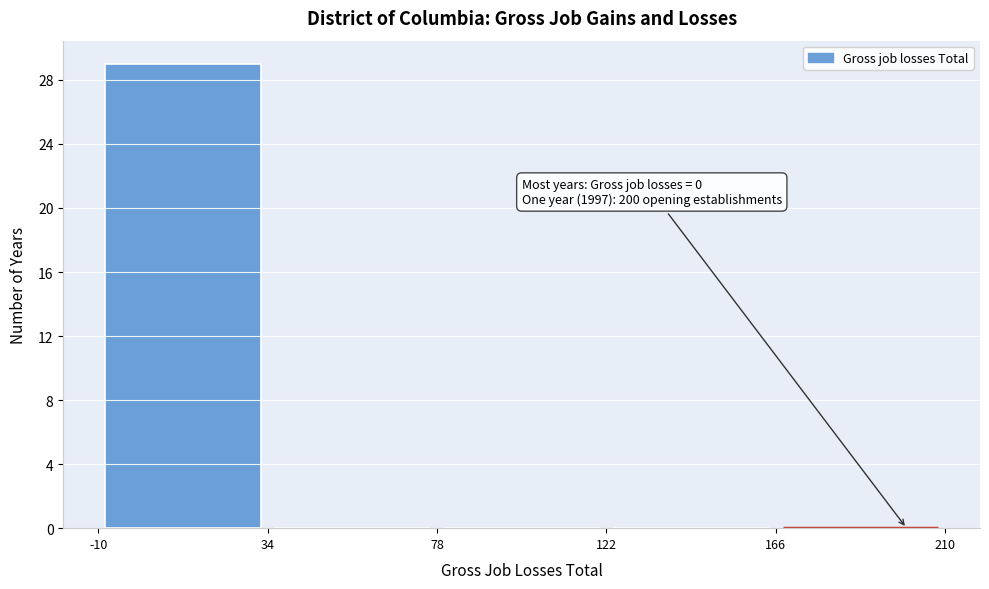

Which range on the x-axis has the tallest bar?

-10 to 34